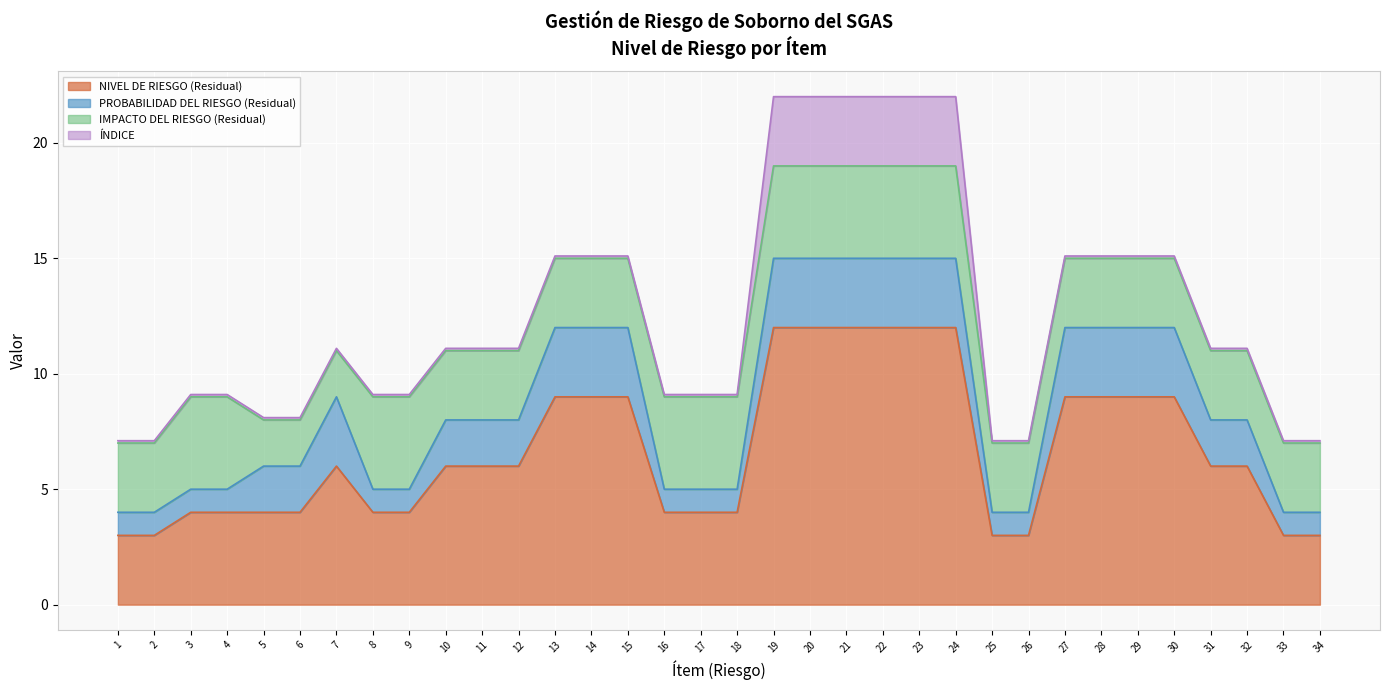

True or false: NIVEL DE RIESGO (Residual) and PROBABILIDAD DEL RIESGO (Residual) cross at least once.

False